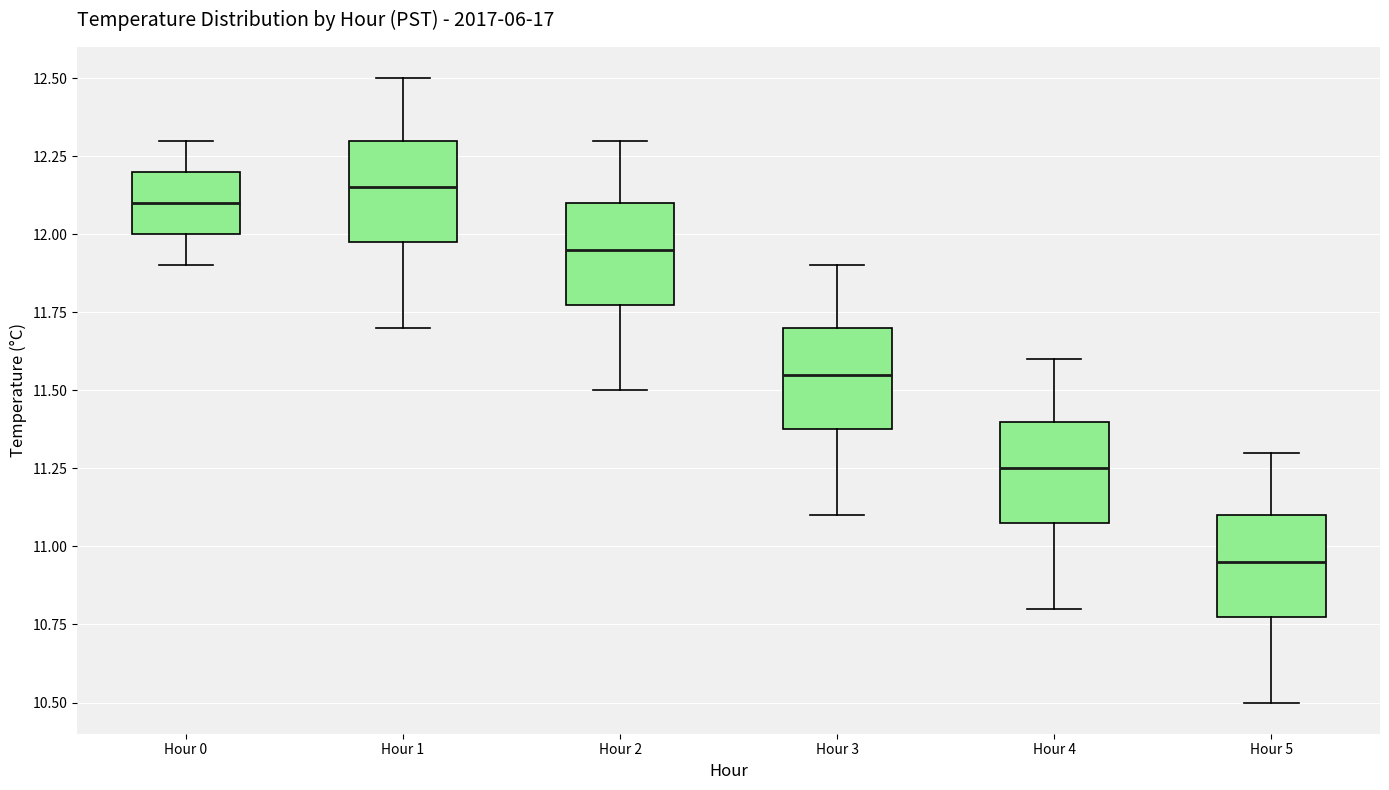

Which box's median line is the lowest?

Hour 5